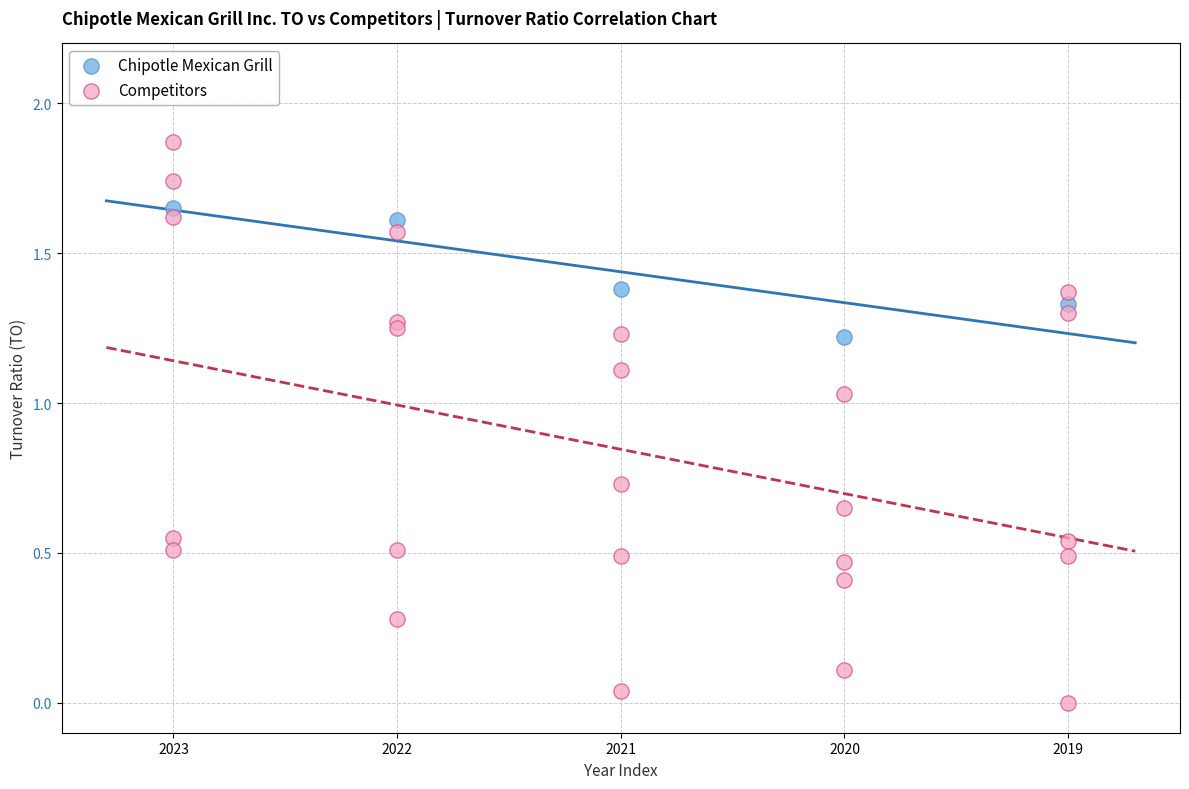

Which series reaches the maximum Y coordinate?

Competitors